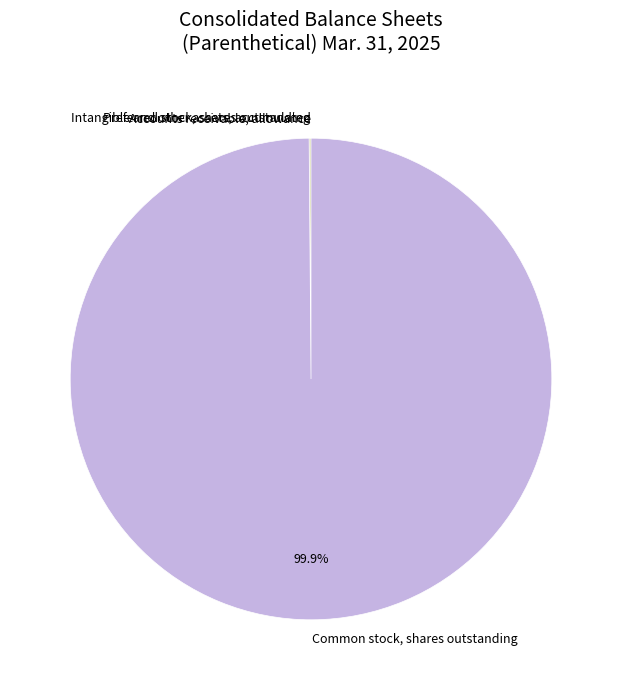

To the nearest percent, what is the difference between the largest and smallest slice percentages?

100%